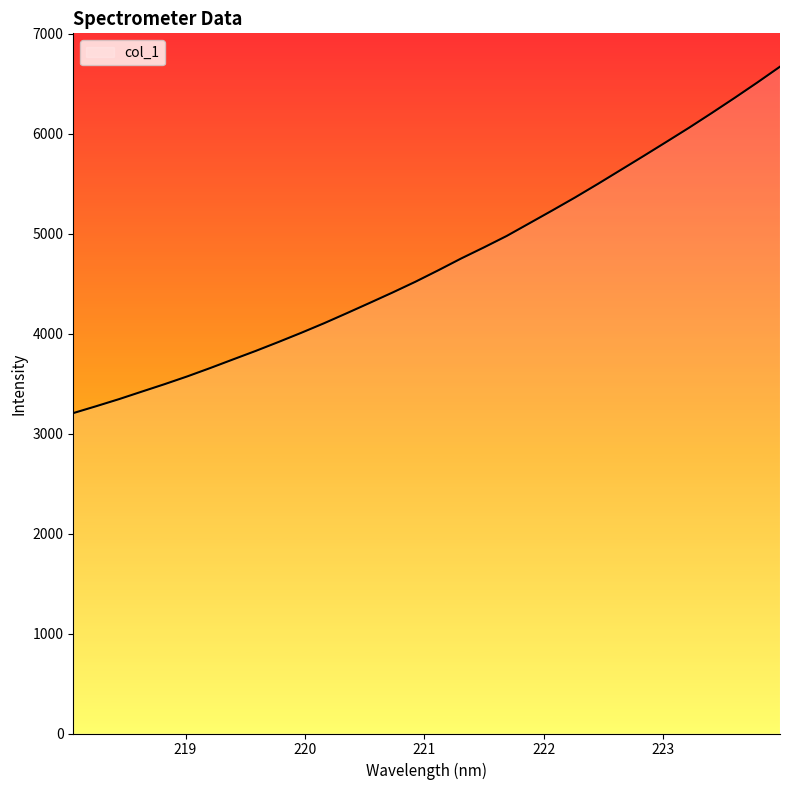

What is the maximum value shown in the chart?

6669.9